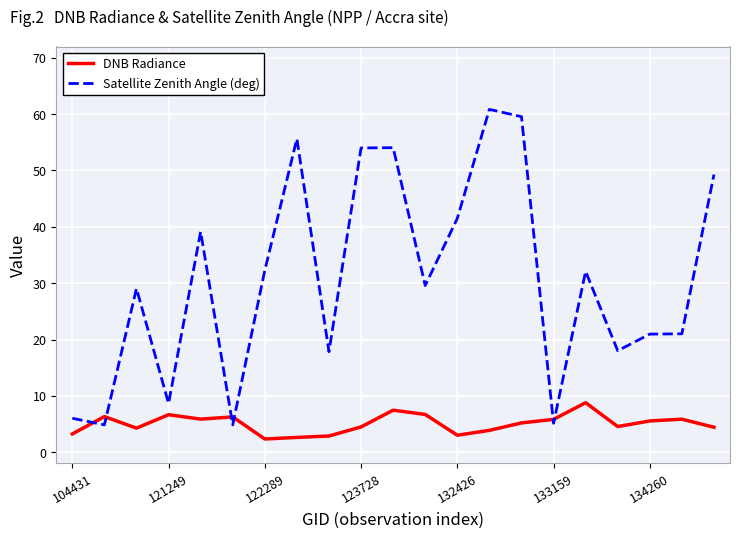

What is the minimum value for DNB Radiance?

2.3